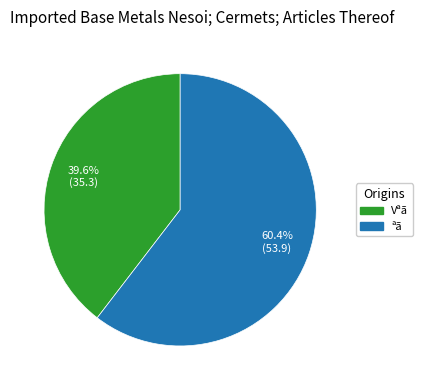

Which category has the biggest portion of the pie?

ªã